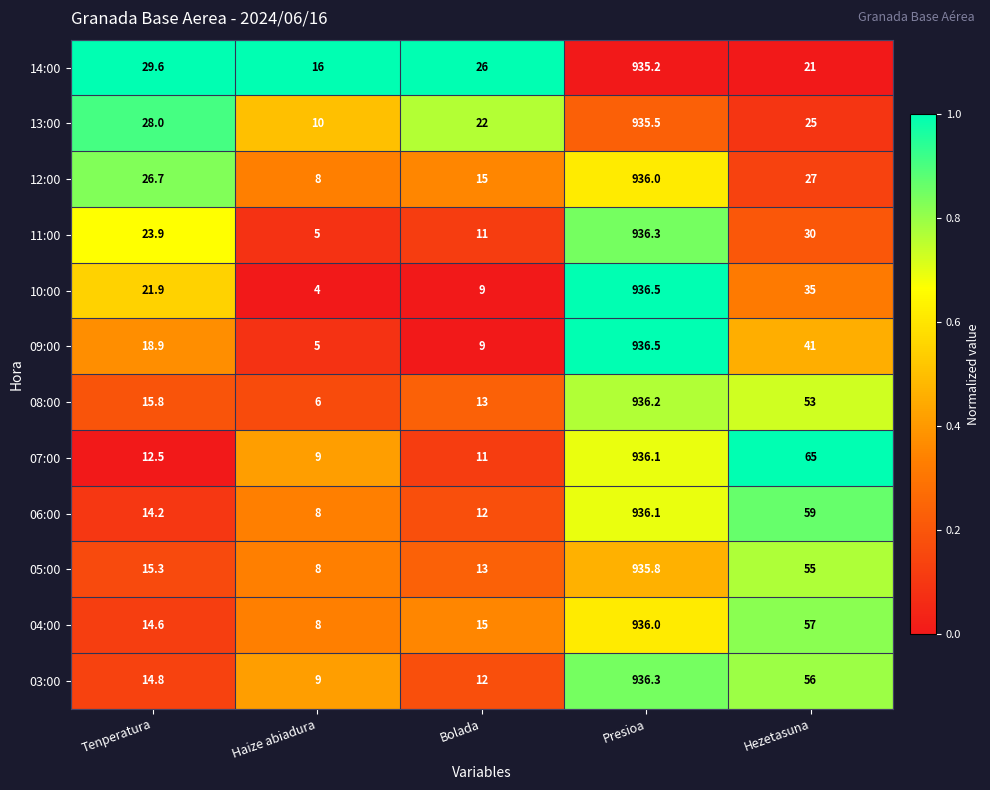

Which series has the largest total across all categories?

07:00